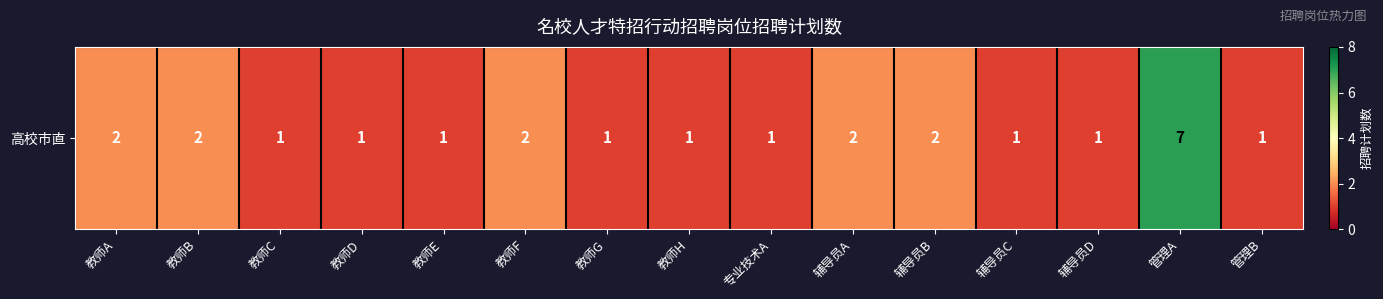

The value at 教师D is 0. True or false?

False